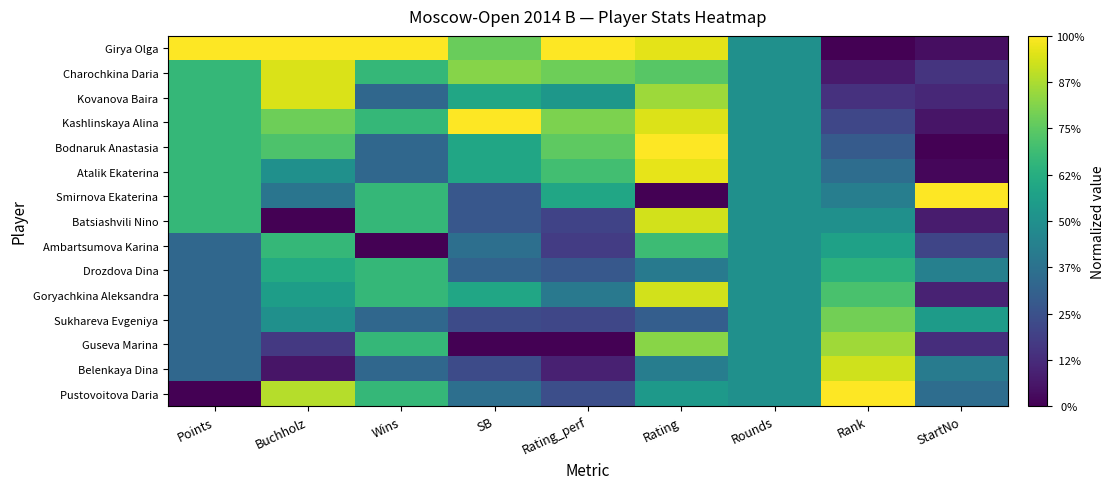

Reading left to right, transcribe all the data shown in this chart.

Girya Olga: Points=1.0	Buchholz=1.0	Wins=1.0	SB=0.8	Rating_perf=1.0	Rating=1.0	Rounds=0.5	Rank=0.0	StartNo=0.0
Charochkina Daria: Points=0.7	Buchholz=0.9	Wins=0.7	SB=0.8	Rating_perf=0.8	Rating=0.7	Rounds=0.5	Rank=0.1	StartNo=0.2
Kovanova Baira: Points=0.7	Buchholz=0.9	Wins=0.3	SB=0.6	Rating_perf=0.5	Rating=0.9	Rounds=0.5	Rank=0.1	StartNo=0.1
Kashlinskaya Alina: Points=0.7	Buchholz=0.8	Wins=0.7	SB=1.0	Rating_perf=0.8	Rating=0.9	Rounds=0.5	Rank=0.2	StartNo=0.1
Bodnaruk Anastasia: Points=0.7	Buchholz=0.7	Wins=0.3	SB=0.6	Rating_perf=0.8	Rating=1.0	Rounds=0.5	Rank=0.3	StartNo=0.0
Atalik Ekaterina: Points=0.7	Buchholz=0.5	Wins=0.3	SB=0.6	Rating_perf=0.7	Rating=1.0	Rounds=0.5	Rank=0.4	StartNo=0.0
Smirnova Ekaterina: Points=0.7	Buchholz=0.4	Wins=0.7	SB=0.3	Rating_perf=0.6	Rating=0.0	Rounds=0.5	Rank=0.4	StartNo=1.0
Batsiashvili Nino: Points=0.7	Buchholz=0.0	Wins=0.7	SB=0.3	Rating_perf=0.2	Rating=0.9	Rounds=0.5	Rank=0.5	StartNo=0.1
Ambartsumova Karina: Points=0.3	Buchholz=0.7	Wins=0.0	SB=0.4	Rating_perf=0.2	Rating=0.7	Rounds=0.5	Rank=0.6	StartNo=0.2
Drozdova Dina: Points=0.3	Buchholz=0.6	Wins=0.7	SB=0.3	Rating_perf=0.3	Rating=0.4	Rounds=0.5	Rank=0.6	StartNo=0.4
Goryachkina Aleksandra: Points=0.3	Buchholz=0.6	Wins=0.7	SB=0.6	Rating_perf=0.4	Rating=0.9	Rounds=0.5	Rank=0.7	StartNo=0.1
Sukhareva Evgeniya: Points=0.3	Buchholz=0.5	Wins=0.3	SB=0.2	Rating_perf=0.2	Rating=0.3	Rounds=0.5	Rank=0.8	StartNo=0.5
Guseva Marina: Points=0.3	Buchholz=0.2	Wins=0.7	SB=0.0	Rating_perf=0.0	Rating=0.8	Rounds=0.5	Rank=0.9	StartNo=0.1
Belenkaya Dina: Points=0.3	Buchholz=0.1	Wins=0.3	SB=0.2	Rating_perf=0.1	Rating=0.4	Rounds=0.5	Rank=0.9	StartNo=0.4
Pustovoitova Daria: Points=0.0	Buchholz=0.9	Wins=0.7	SB=0.4	Rating_perf=0.2	Rating=0.5	Rounds=0.5	Rank=1.0	StartNo=0.4